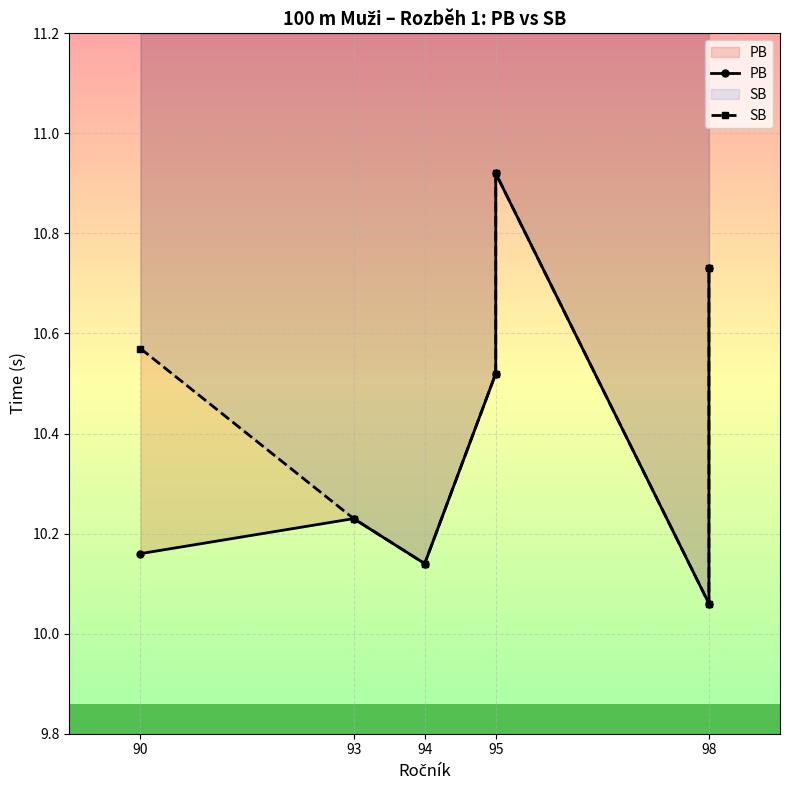

Reading right to left, list all the values displayed in this chart.

PB: 10.7	10.1	10.9	10.5	10.1	10.2	10.2
SB: 10.7	10.1	10.9	10.5	10.1	10.2	10.6